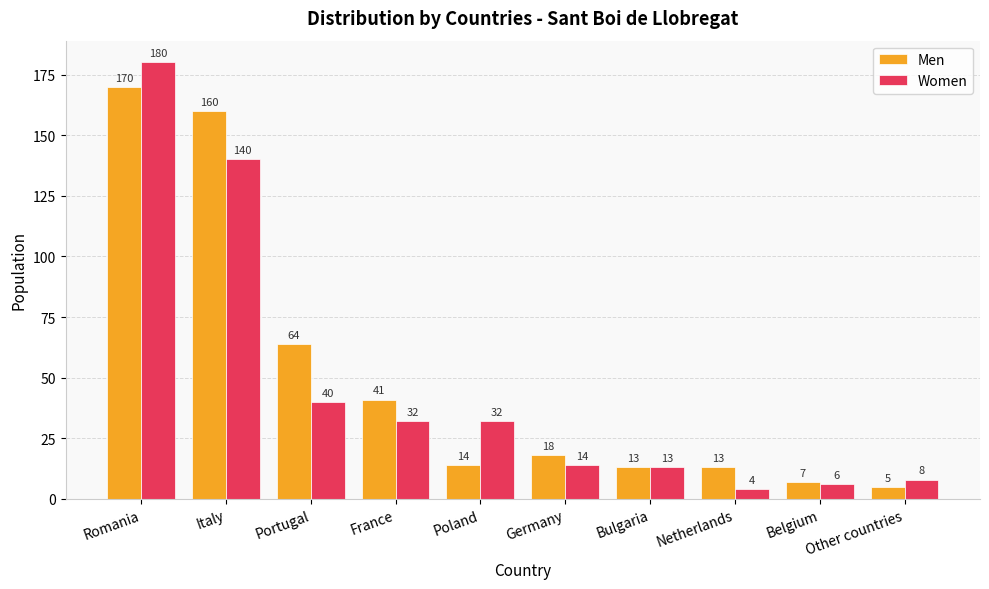

Rank the series by their maximum value, from highest to lowest.

Women, Men